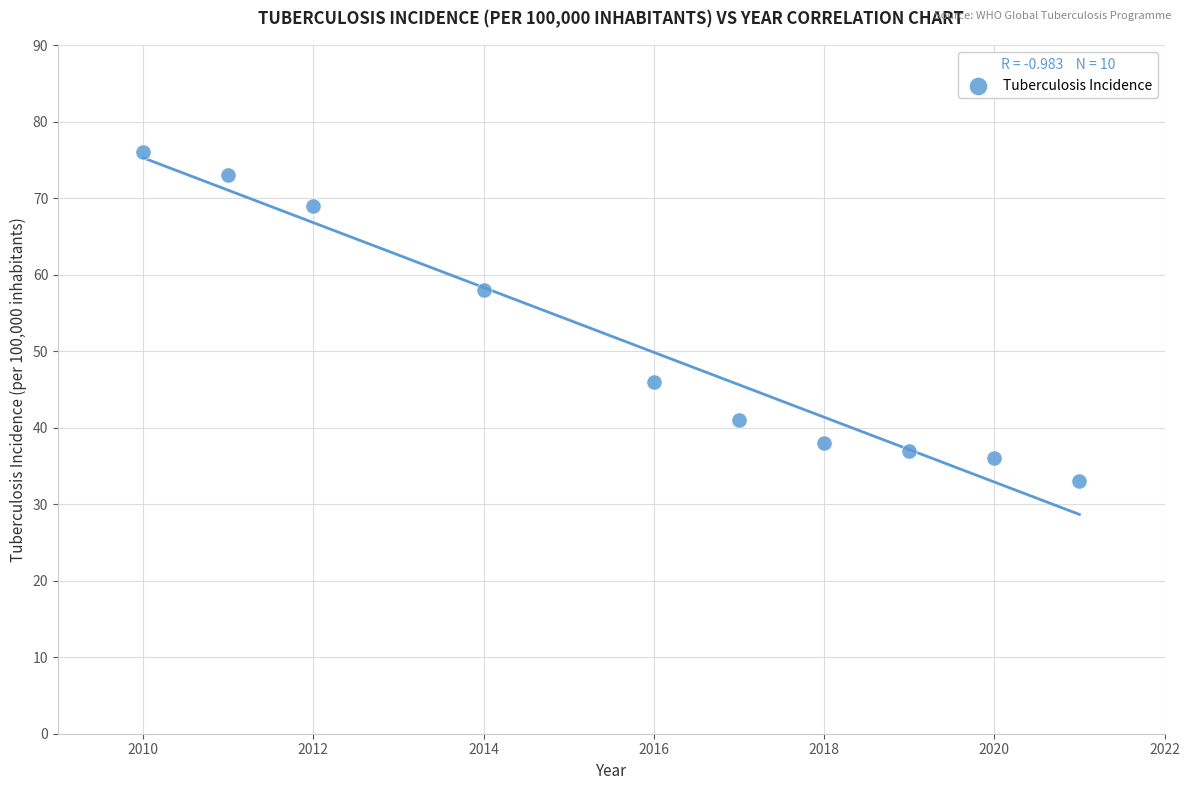

What is the range of Y values (max minus min)?

43